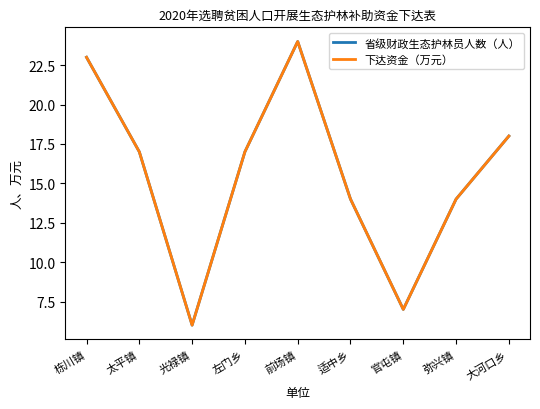

Reading right to left, list all the values displayed in this chart.

省级财政生态护林员人数（人）: 大河口乡=18	弥兴镇=14	官屯镇=7	适中乡=14	前场镇=24	左门乡=17	光禄镇=6	太平镇=17	栋川镇=23
下达资金（万元）: 大河口乡=18	弥兴镇=14	官屯镇=7	适中乡=14	前场镇=24	左门乡=17	光禄镇=6	太平镇=17	栋川镇=23